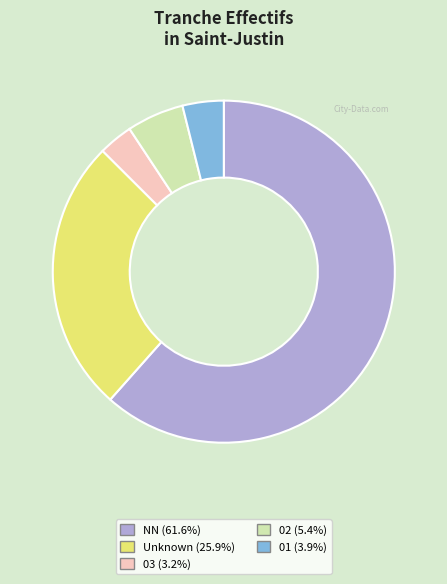

Count the number of slices in the pie.

5